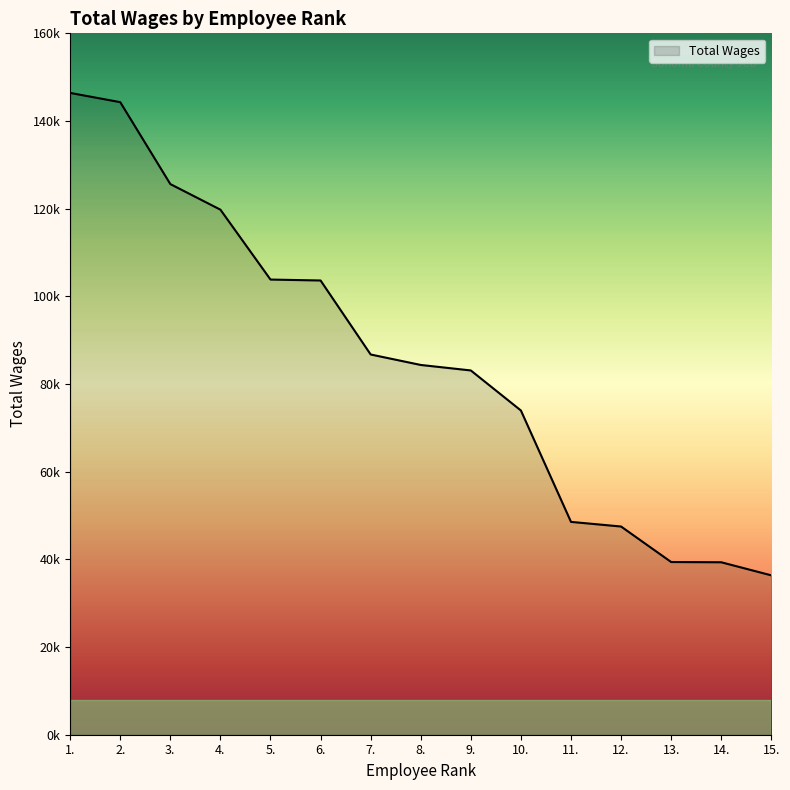

Is it true that the value at 15. is 11265?

False